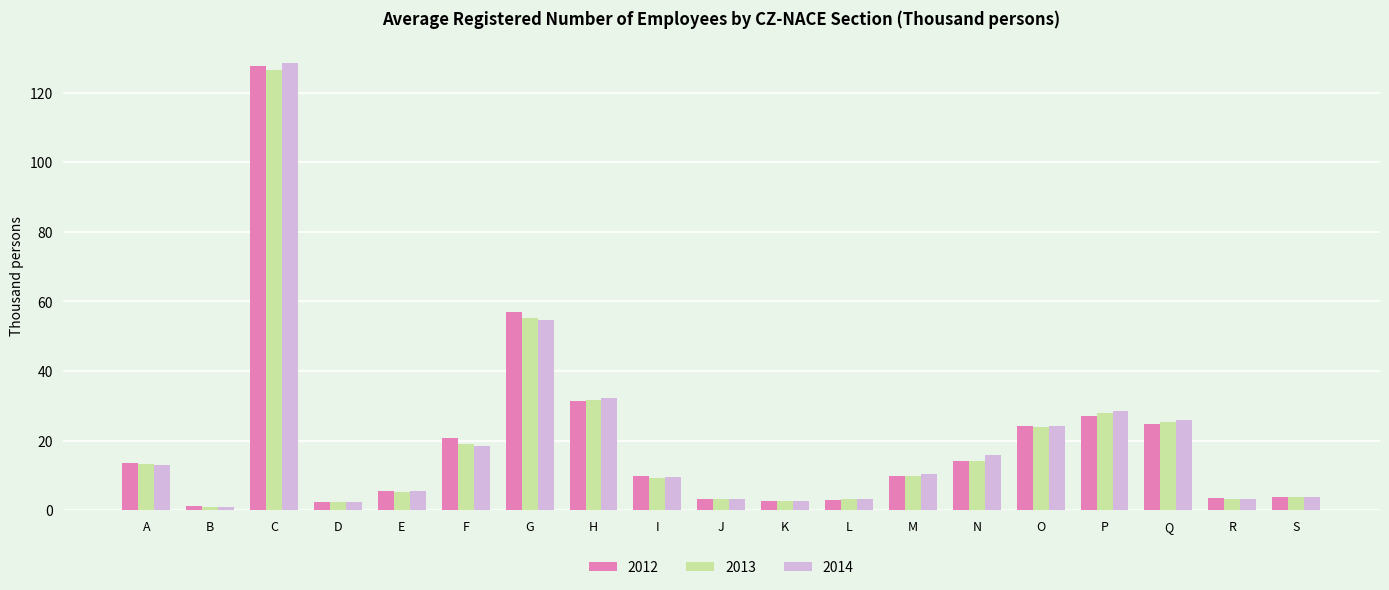

Between A and M, which series saw the biggest shift?

2012